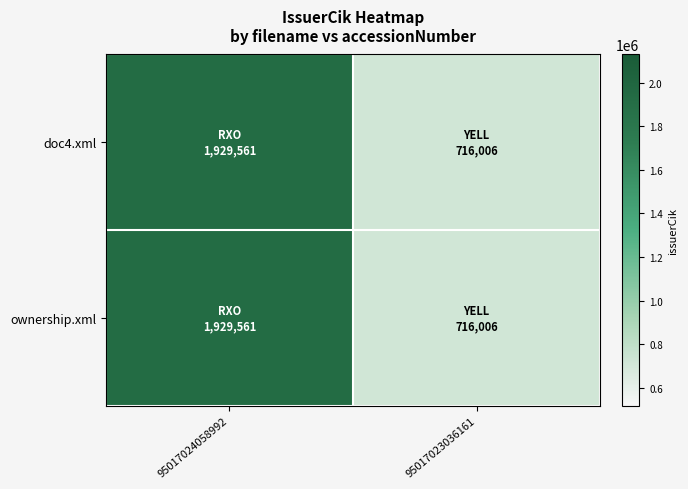

At how many categories does at least one series exceed 828142?

1